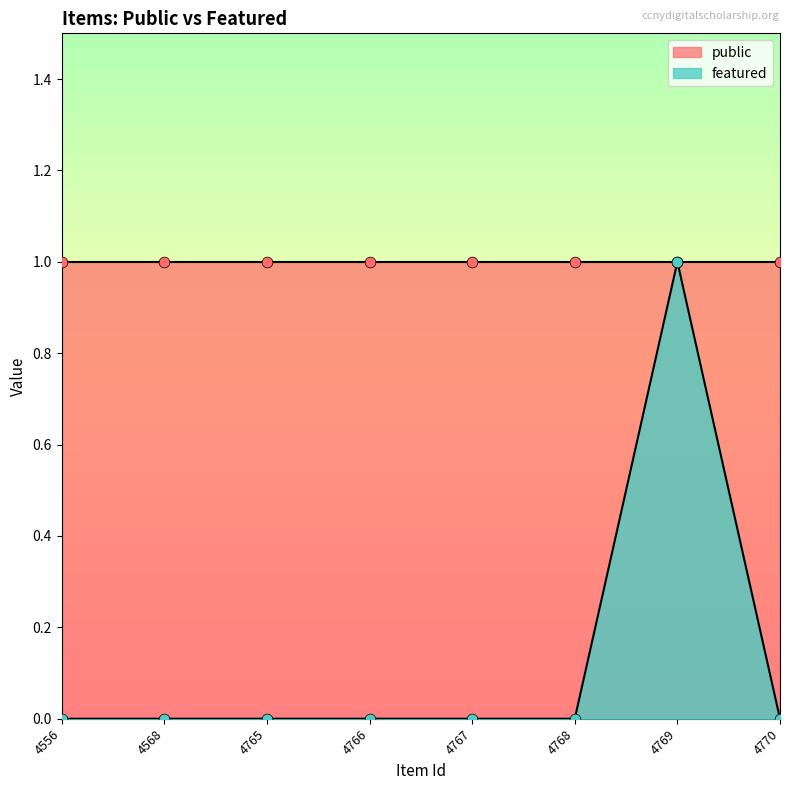

Between 4556 and 4768, which is larger?

4556